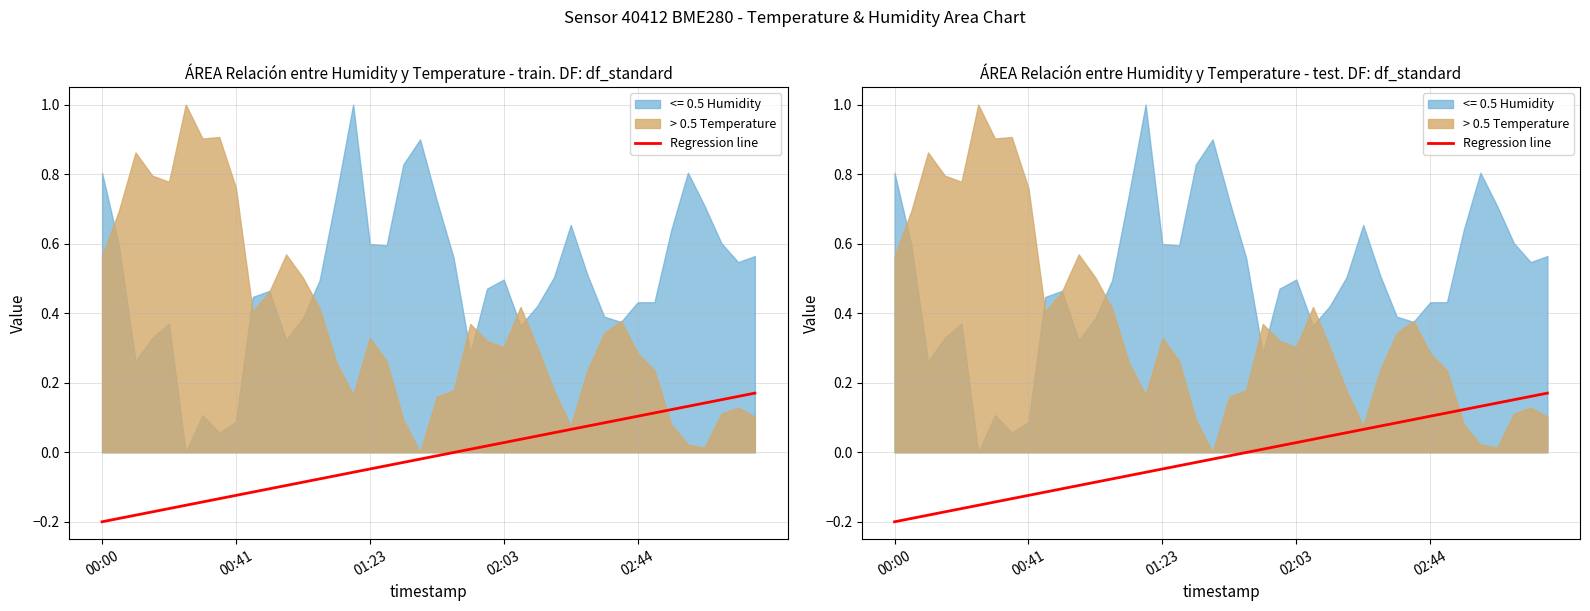

What is the minimum value shown in the chart?

-0.2